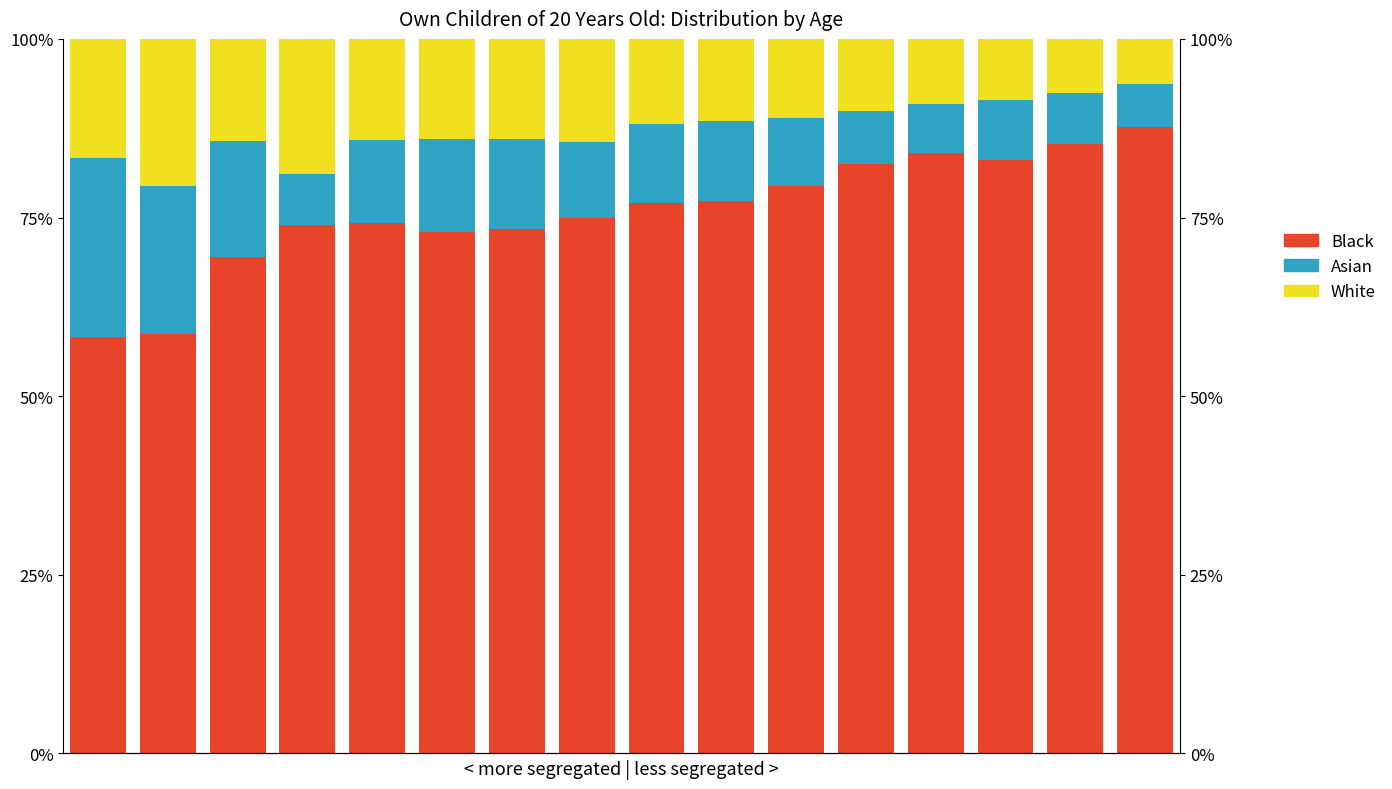

Which category has the highest value across all series?

15